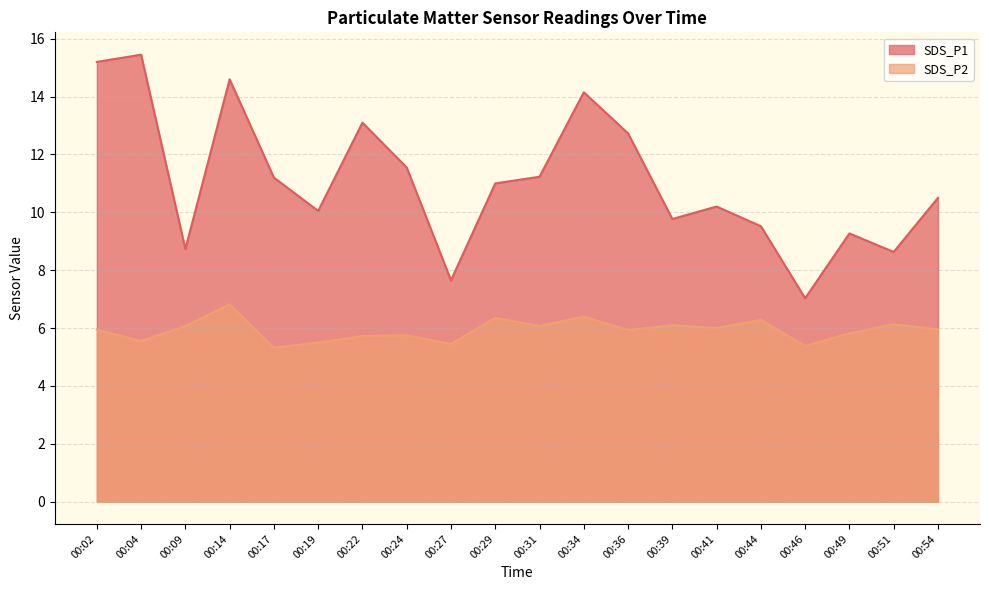

What is the value of the SDS_P2 point at the 10th from the left?

6.3